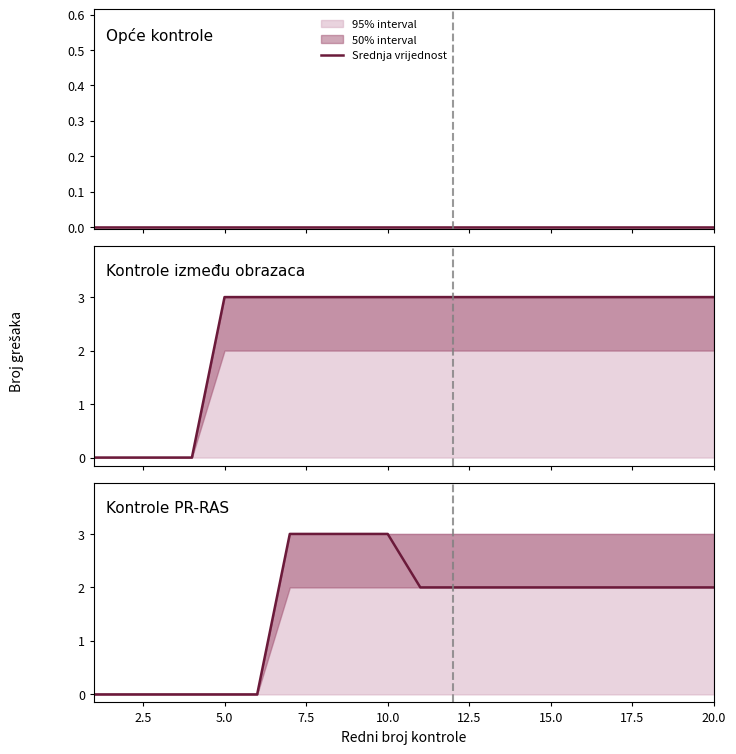

Reading left to right, extract all data points from this chart.

0	0	0	0	0	0	3	3	3	3	2	2	2	2	2	2	2	2	2	2